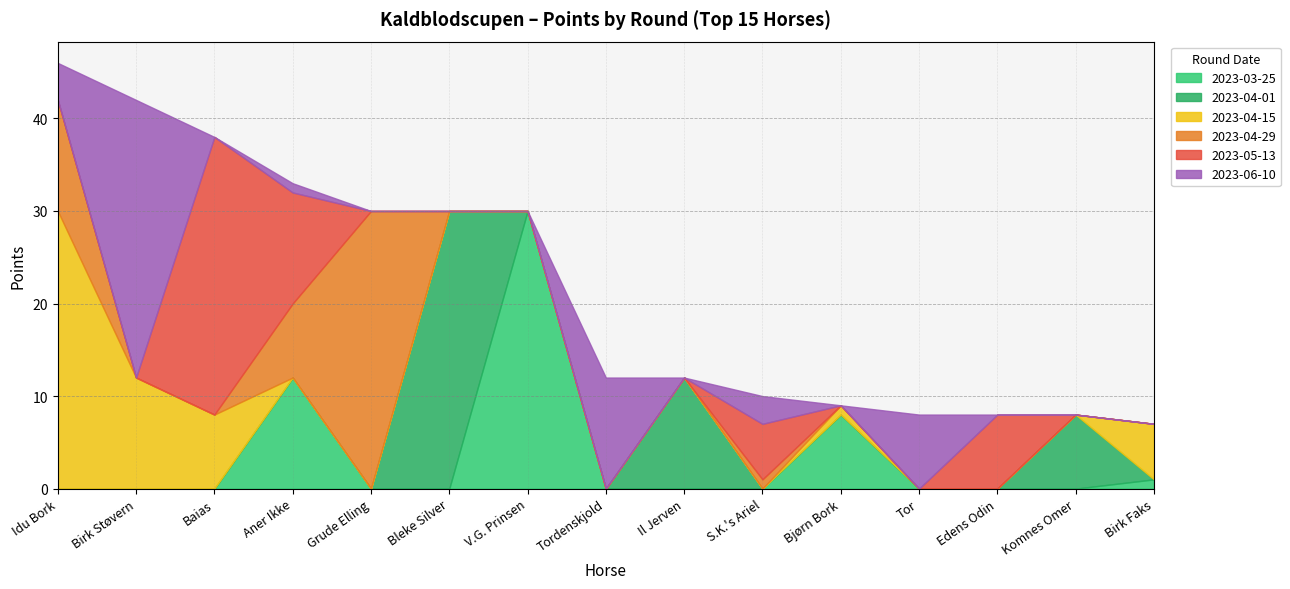

What is the approximate value of 2023-04-15 at Idu Bork?

30